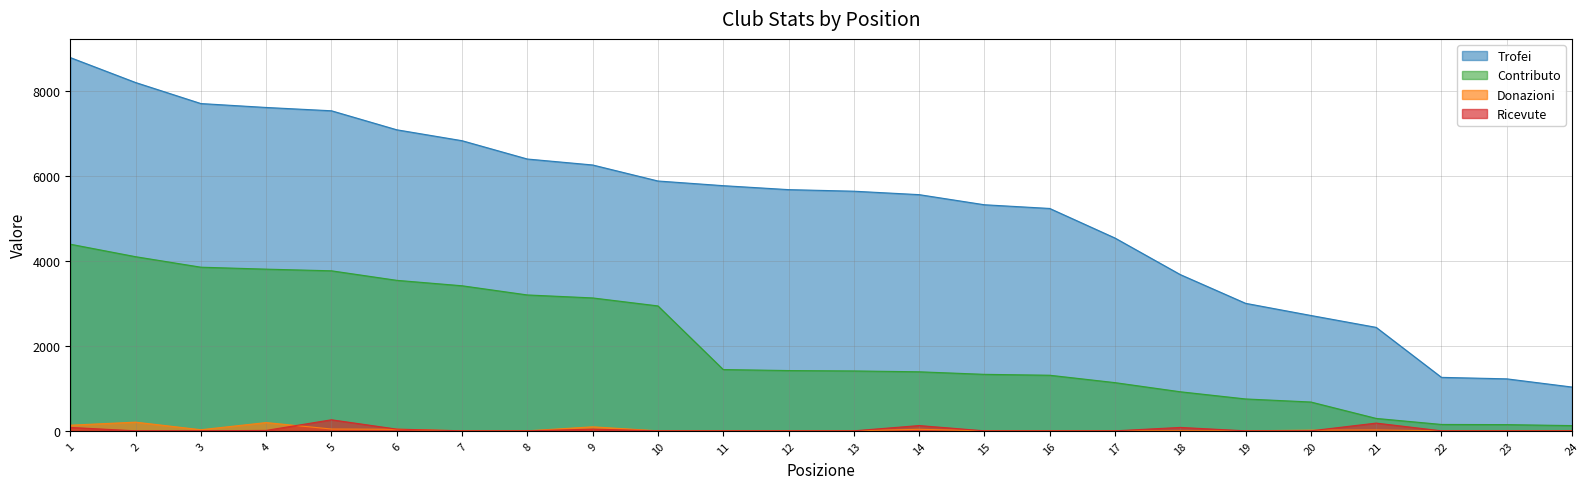

How many data points does each series have?

24